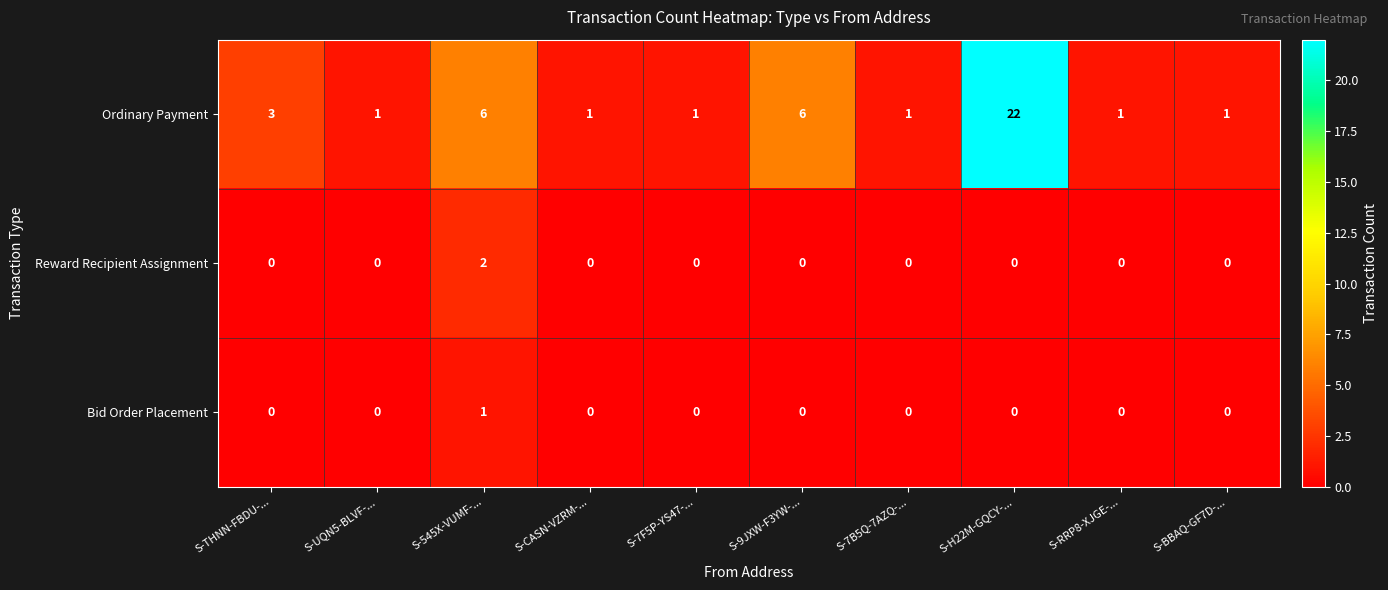

Count the number of data series in this chart.

3